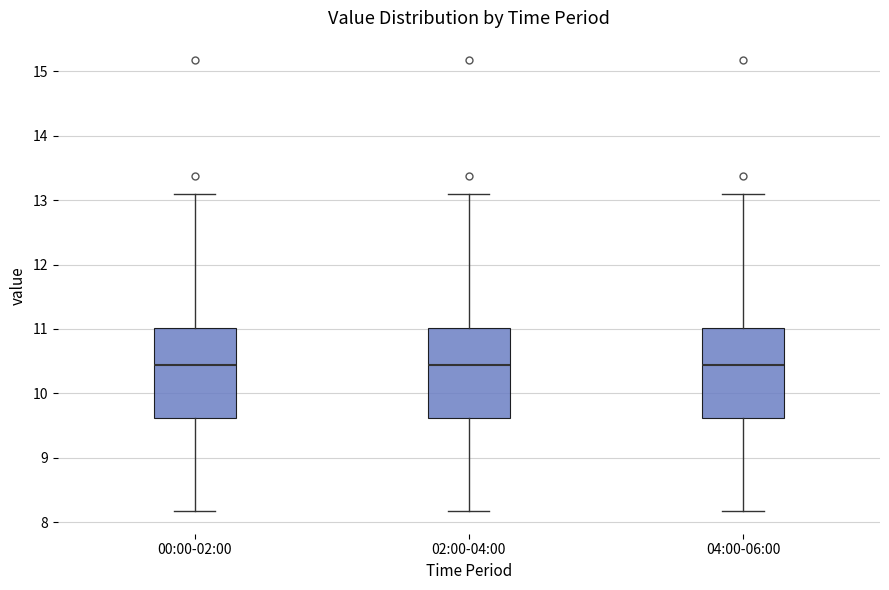

Reading left to right, read every box against the y-axis: the position of its median line, the range the box covers, and the ends of its whiskers. The values are not printed on the chart, so give them approximately, as read against the axis.

00:00-02:00: median 10.4, box 9.6 to 11.0, whiskers 8.2 to 13.1
02:00-04:00: median 10.4, box 9.6 to 11.0, whiskers 8.2 to 13.1
04:00-06:00: median 10.4, box 9.6 to 11.0, whiskers 8.2 to 13.1